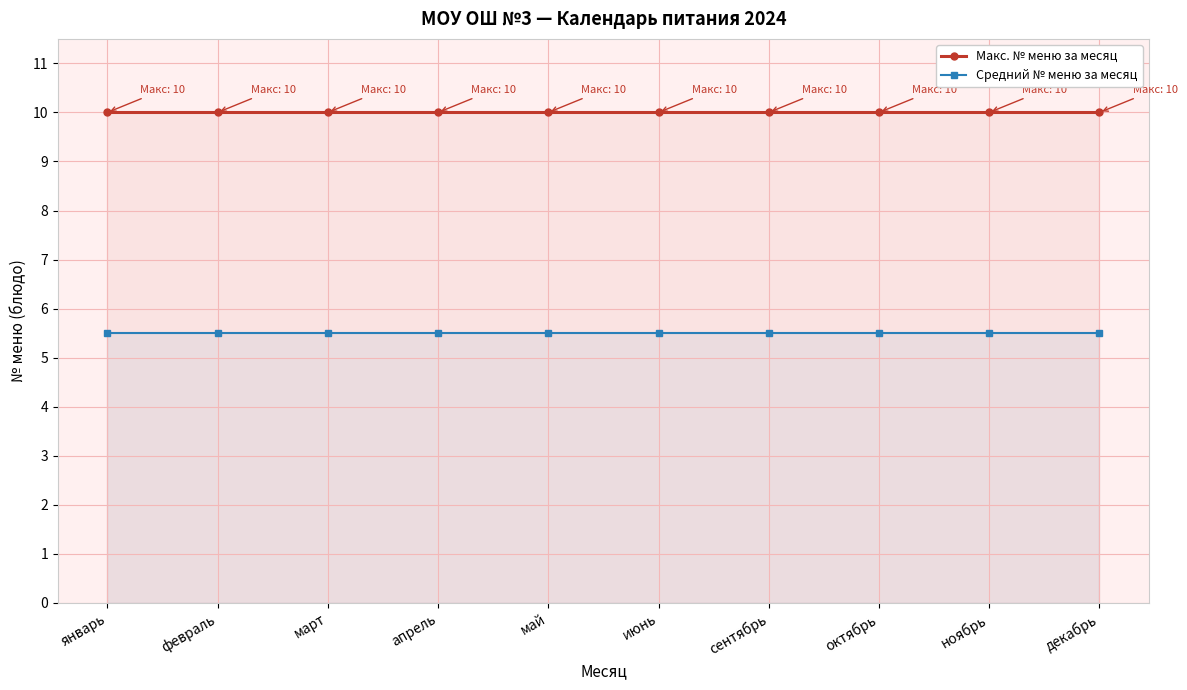

Does the chart display data point markers on the line(s)?

Yes